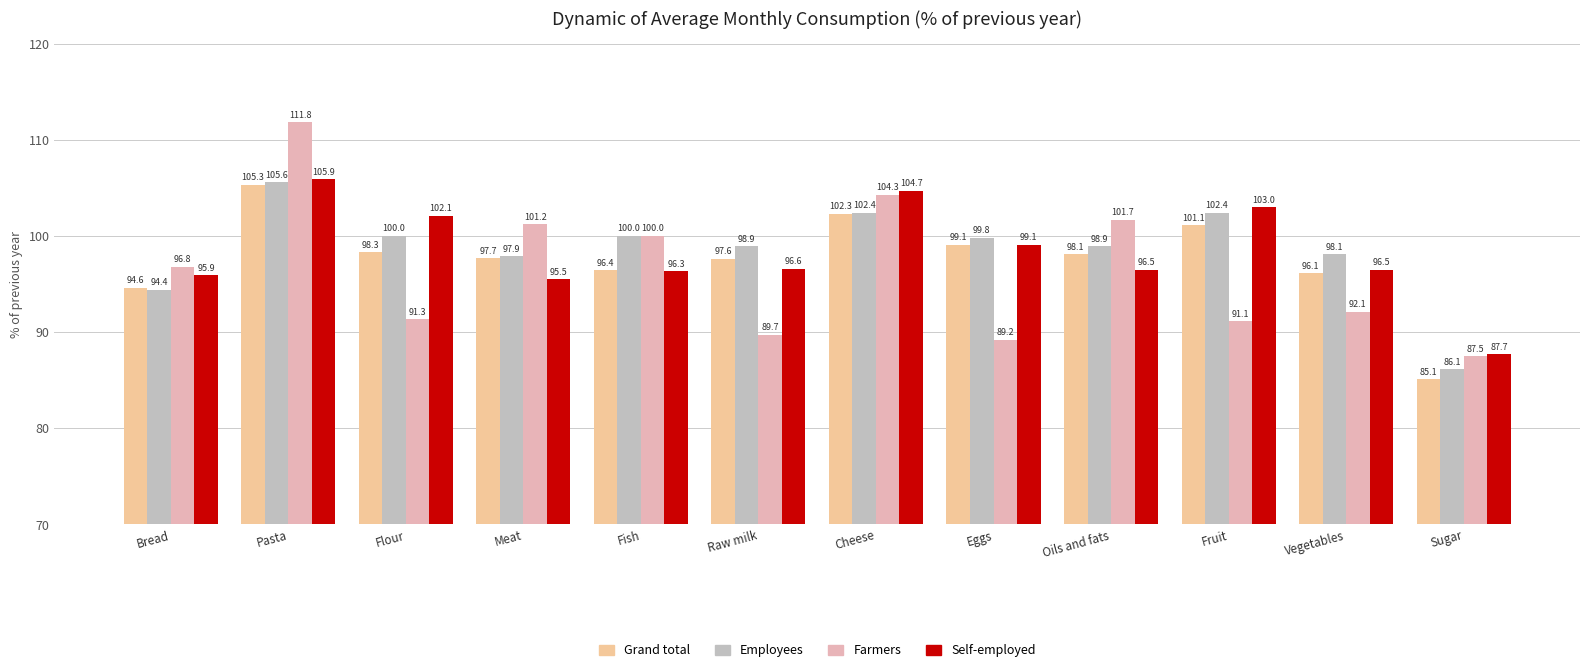

Which has a higher value, Bread or Vegetables?

Vegetables